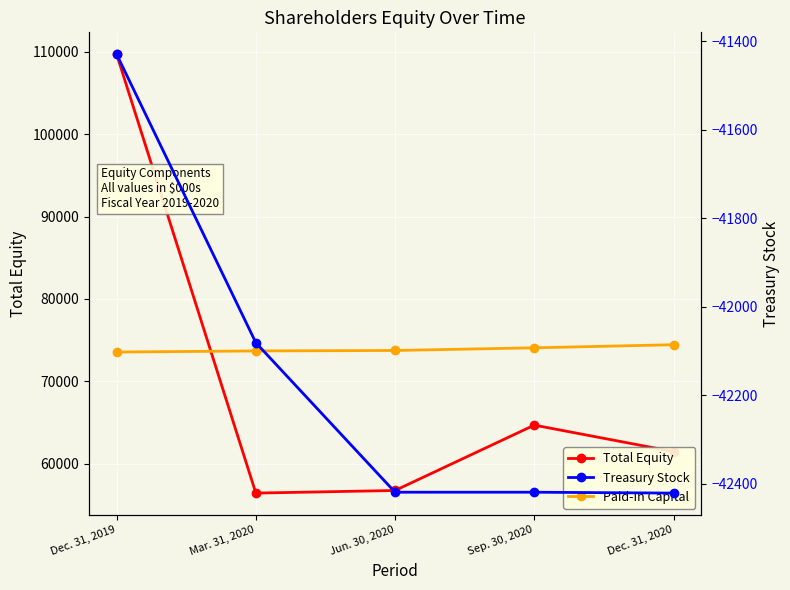

Rank the categories by Paid-In Capital value from lowest to highest.

Dec. 31, 2019, Mar. 31, 2020, Jun. 30, 2020, Sep. 30, 2020, Dec. 31, 2020